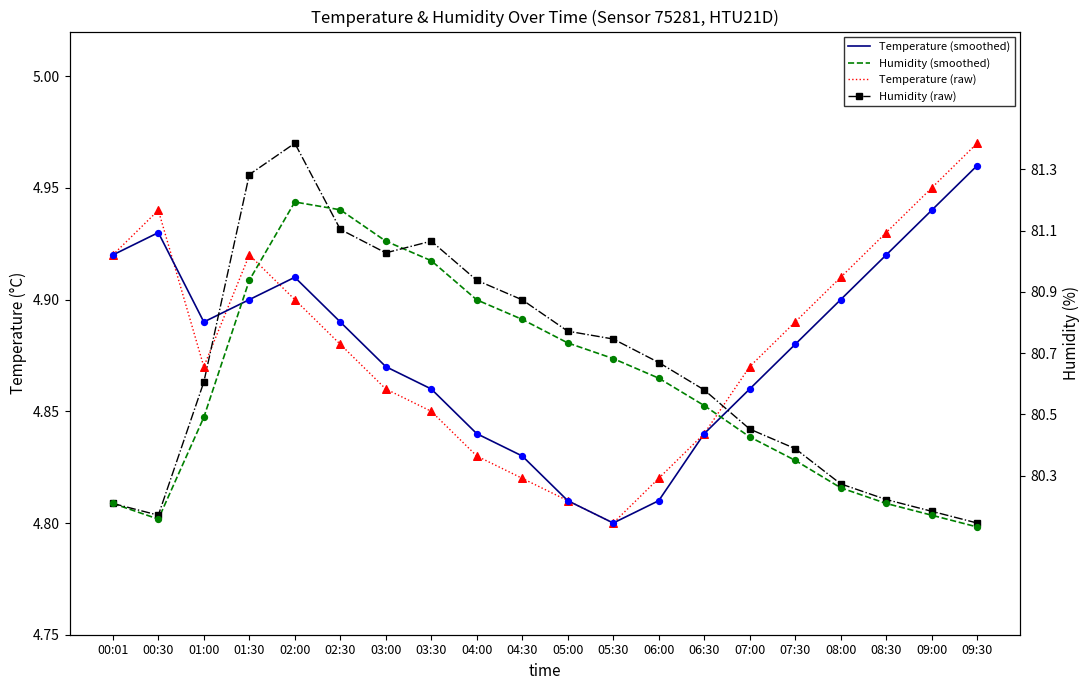

At how many categories does at least one series exceed 4?

20